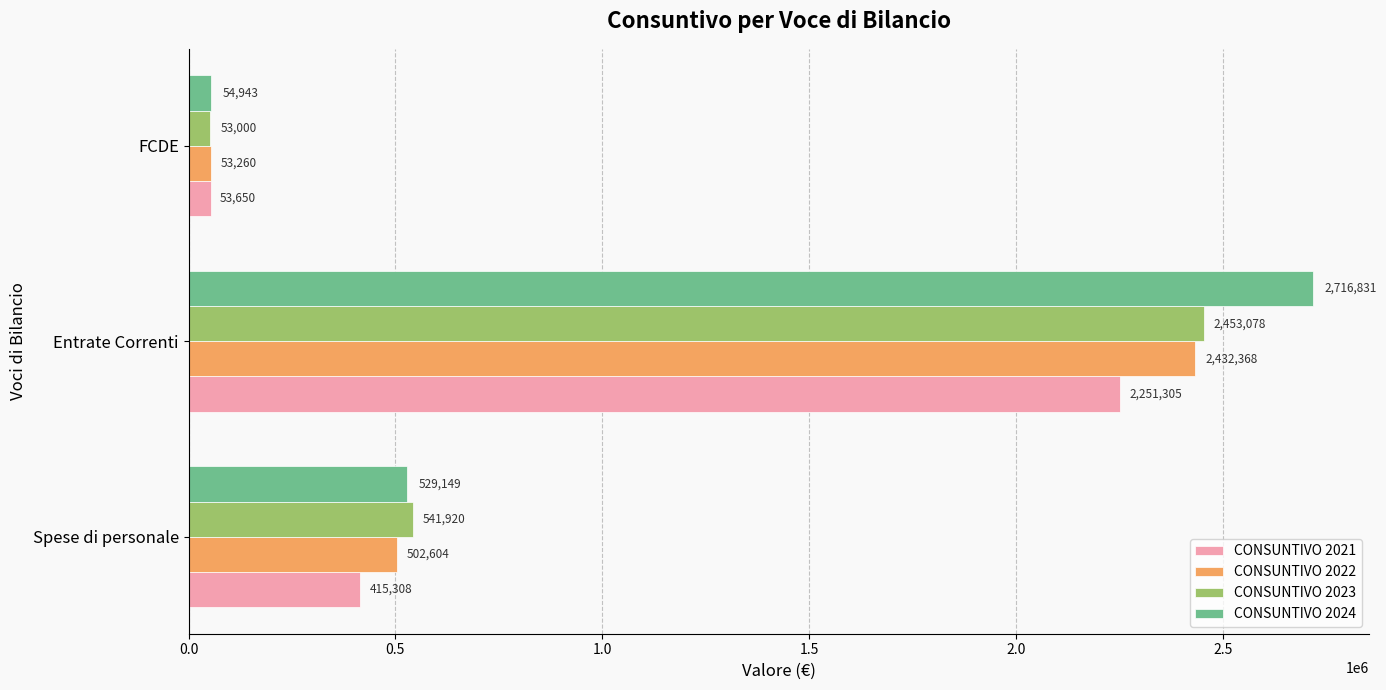

What are all the series names shown in the legend?

CONSUNTIVO 2021, CONSUNTIVO 2022, CONSUNTIVO 2023, CONSUNTIVO 2024